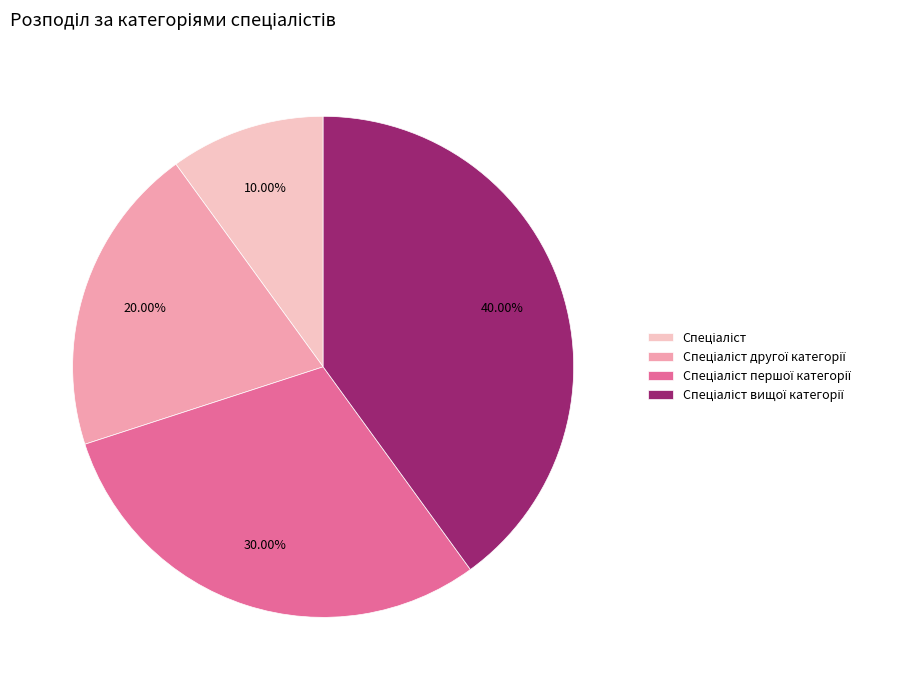

Is there any slice that represents more than half of the pie?

No